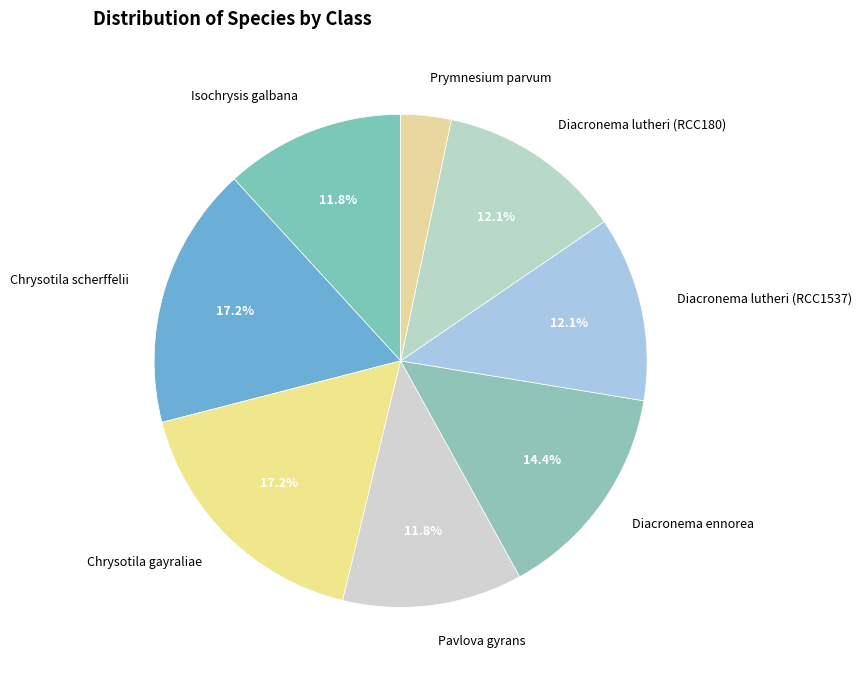

Is there any slice that represents more than half of the pie?

No